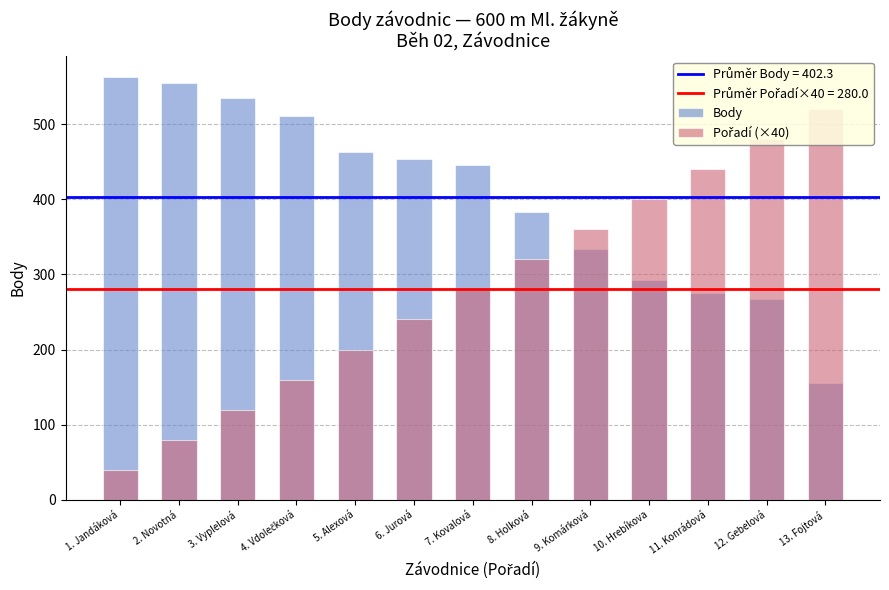

Reading right to left, extract all data points from this chart.

Body: 156	267	275	292	334	383	445	454	463	510	535	554	562
Pořadí (×40): 520	480	440	400	360	320	280	240	200	160	120	80	40